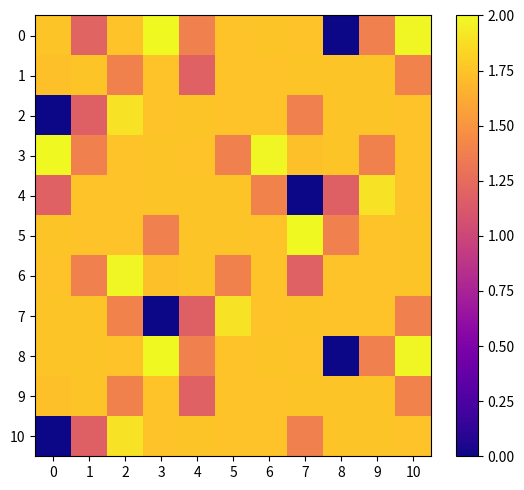

Reading left to right, extract all data points from this chart.

0: 0=1.8	1=1.2	2=1.7	3=2.0	4=1.4	5=1.7	6=1.8	7=1.7	8=0.0	9=1.4	10=2.0
1: 0=1.7	1=1.8	2=1.4	3=1.7	4=1.2	5=1.7	6=1.7	7=1.8	8=1.8	9=1.8	10=1.4
2: 0=0.0	1=1.2	2=1.9	3=1.7	4=1.8	5=1.7	6=1.7	7=1.4	8=1.8	9=1.8	10=1.7
3: 0=2.0	1=1.4	2=1.7	3=1.8	4=1.7	5=1.4	6=2.0	7=1.7	8=1.8	9=1.4	10=1.7
4: 0=1.2	1=1.7	2=1.7	3=1.8	4=1.8	5=1.8	6=1.4	7=0.0	8=1.2	9=1.9	10=1.7
5: 0=1.8	1=1.7	2=1.7	3=1.4	4=1.8	5=1.8	6=1.7	7=2.0	8=1.4	9=1.7	10=1.8
6: 0=1.7	1=1.4	2=2.0	3=1.7	4=1.8	5=1.4	6=1.7	7=1.2	8=1.7	9=1.7	10=1.8
7: 0=1.8	1=1.8	2=1.4	3=0.0	4=1.2	5=1.9	6=1.7	7=1.8	8=1.7	9=1.7	10=1.4
8: 0=1.8	1=1.8	2=1.7	3=2.0	4=1.4	5=1.7	6=1.8	7=1.7	8=0.0	9=1.4	10=2.0
9: 0=1.7	1=1.8	2=1.4	3=1.7	4=1.2	5=1.7	6=1.7	7=1.8	8=1.8	9=1.8	10=1.4
10: 0=0.0	1=1.2	2=1.9	3=1.7	4=1.8	5=1.7	6=1.7	7=1.4	8=1.8	9=1.8	10=1.7